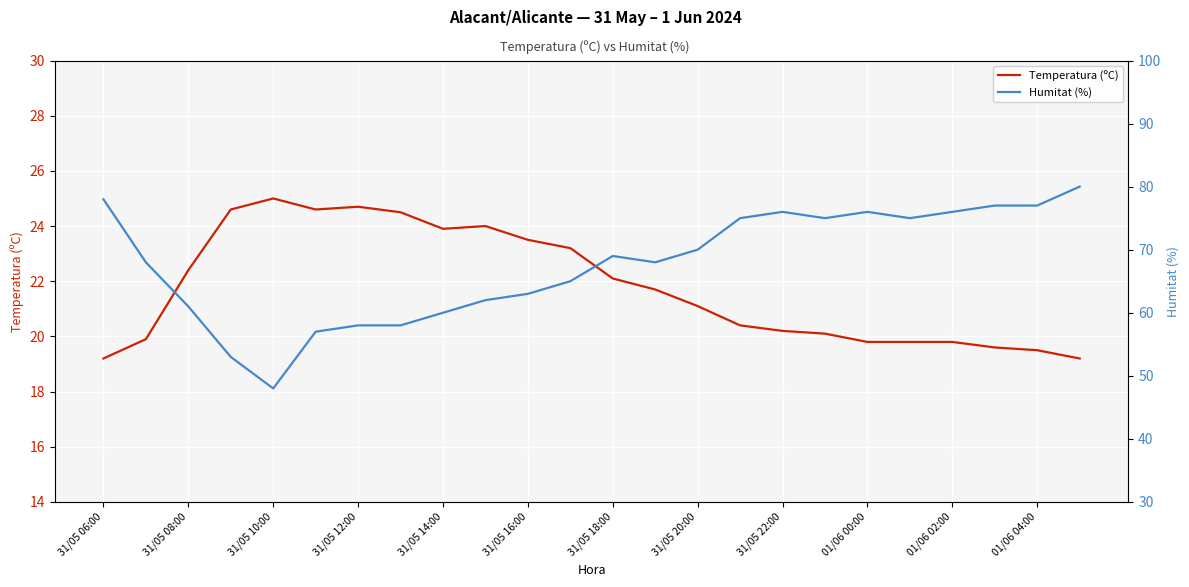

True or false: Temperatura (ºC) and Humitat (%) cross at least once.

False